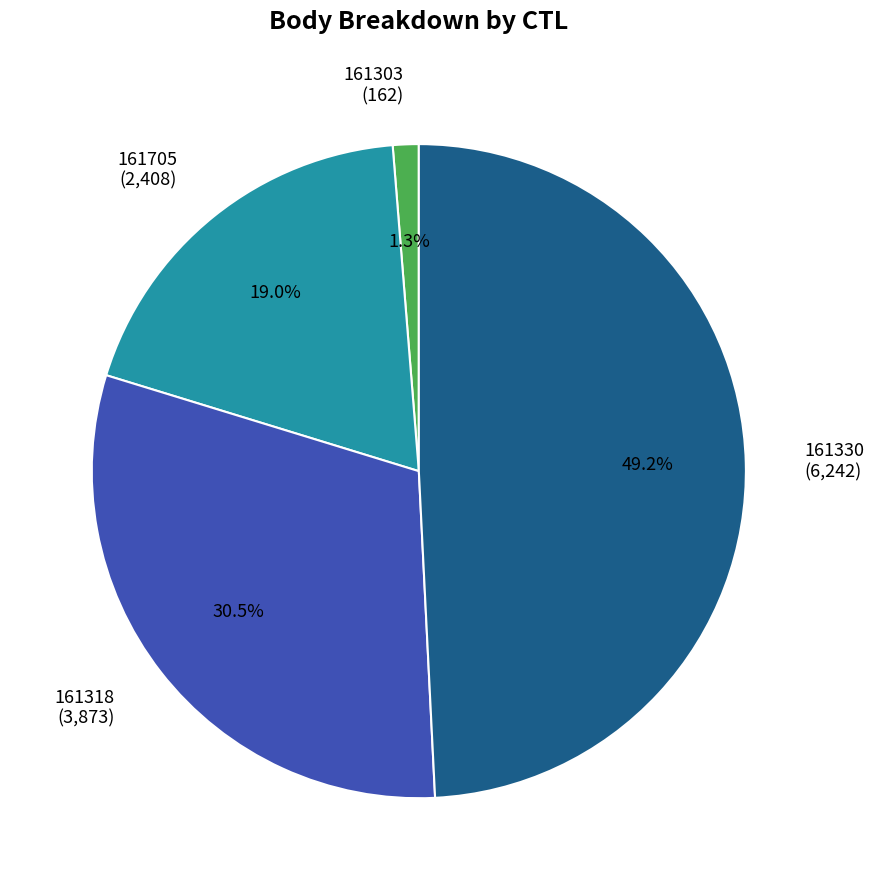

To the nearest percent, what is the average slice percentage?

25%